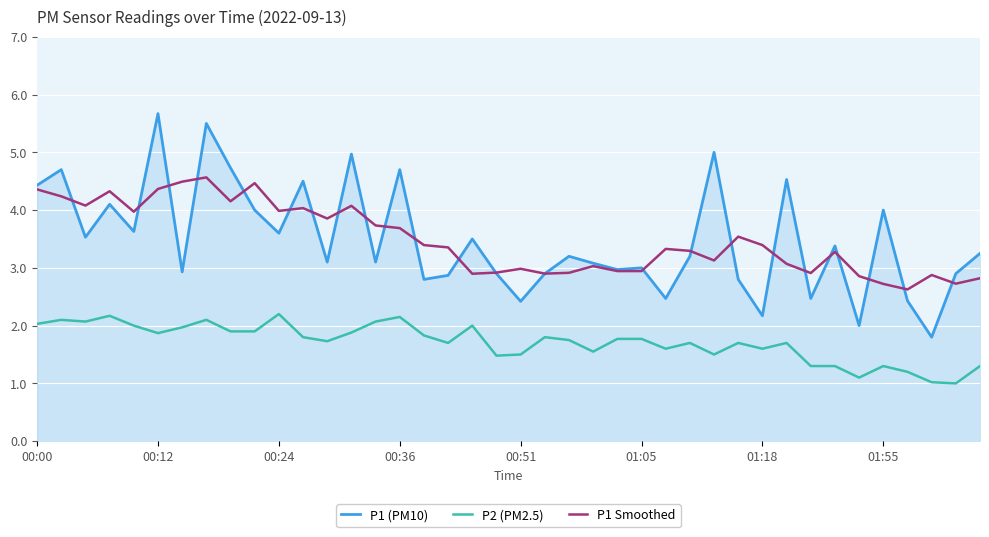

What is the difference between the maximum and minimum values in the P1 (PM10) series?

3.9